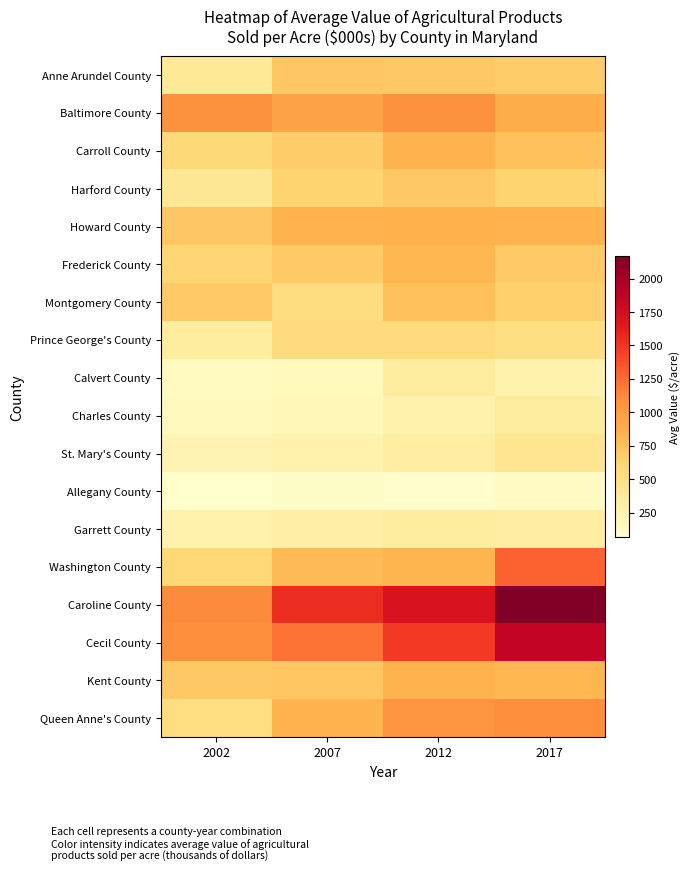

List the series in order of their peak value, highest first.

Caroline County, Cecil County, Washington County, Queen Anne's County, Baltimore County, Howard County, Kent County, Carroll County, Frederick County, Montgomery County, Anne Arundel County, Harford County, Prince George's County, St. Mary's County, Charles County, Calvert County, Garrett County, Allegany County